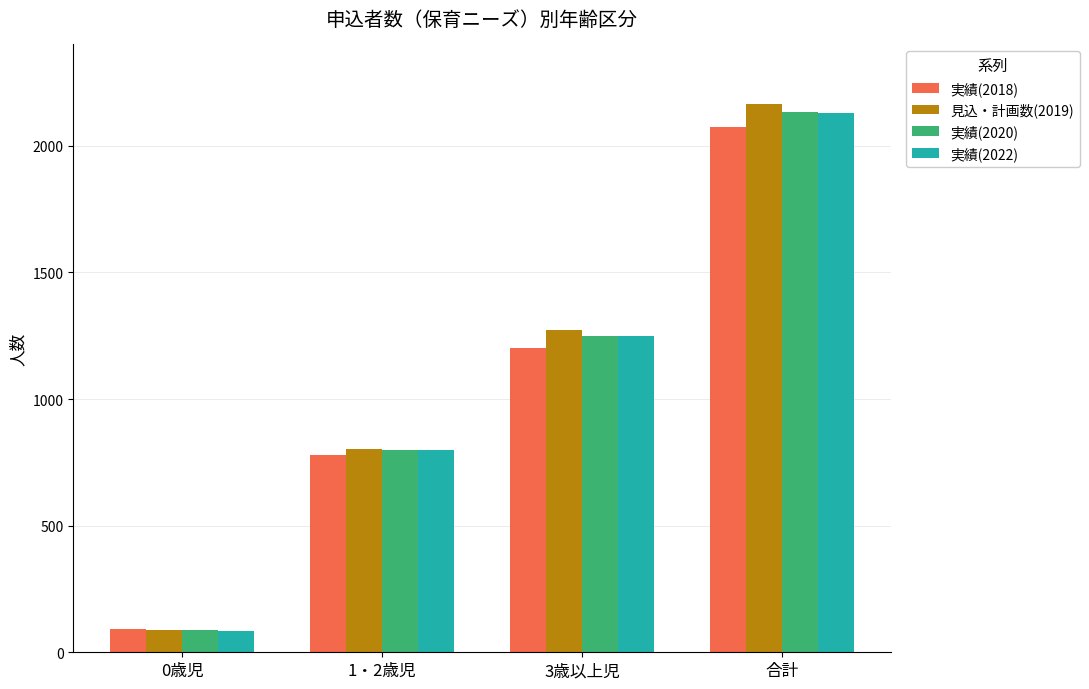

Which category has the lowest value in the 実績(2022) series?

0歳児